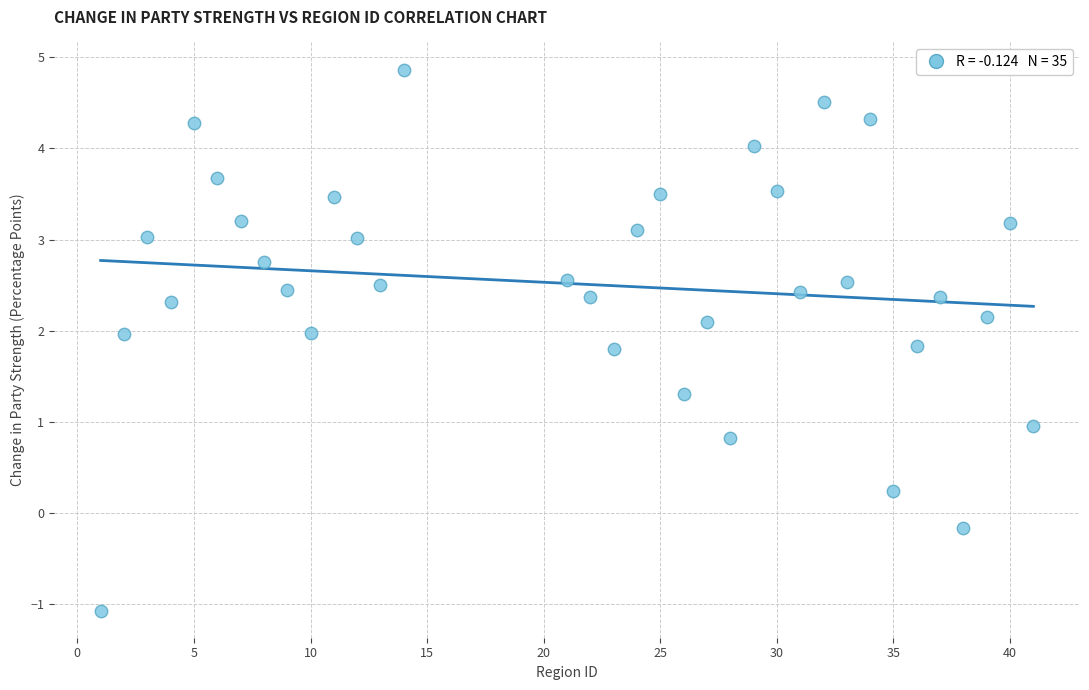

What is the range of Y values (max minus min)?

5.9